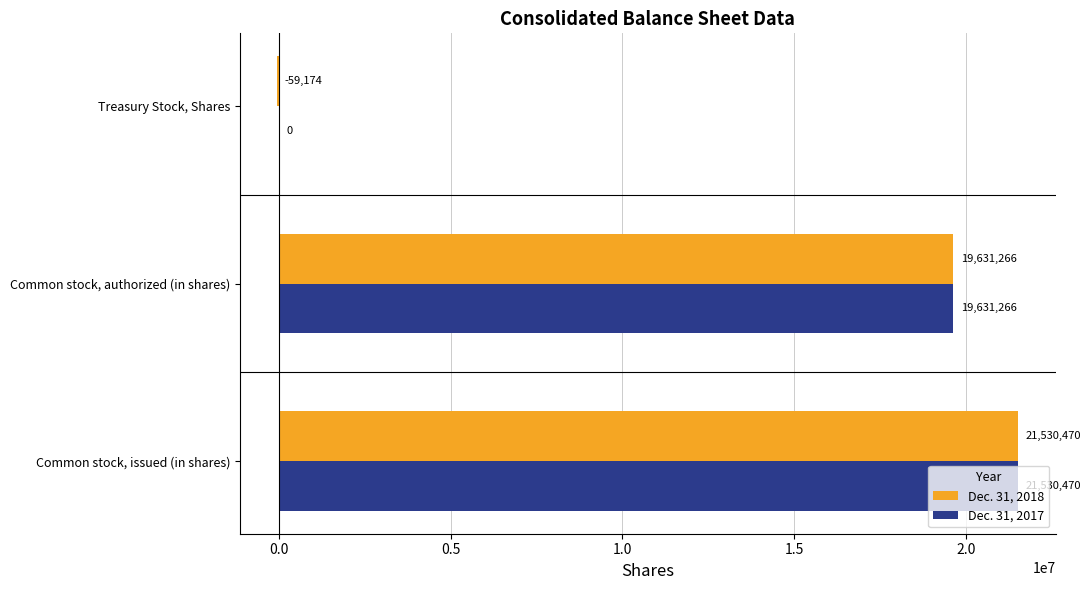

What is the sum of the Dec. 31, 2018 values at Common stock, issued (in shares) and Common stock, authorized (in shares)?

41161736